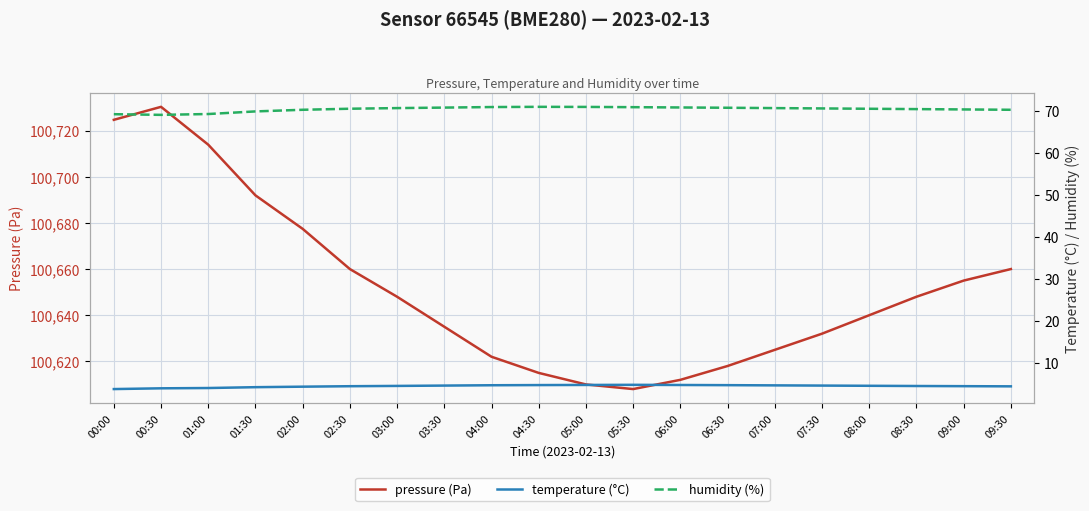

What is the label of the 19th point from the left?

09:00